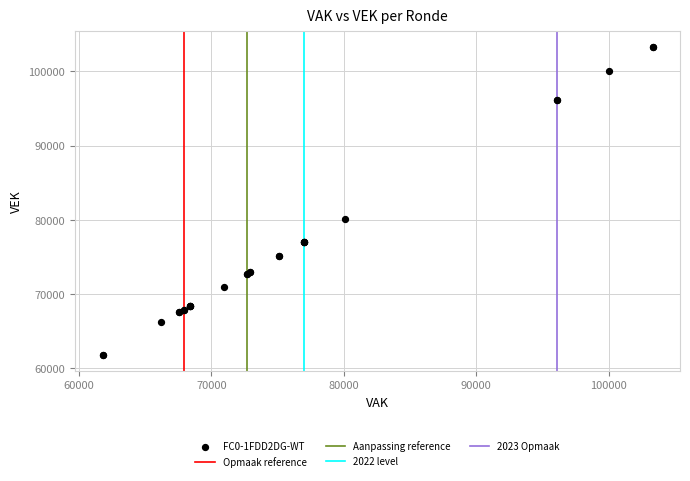

What Y value in the scatter plot is closest to 82542?

80056